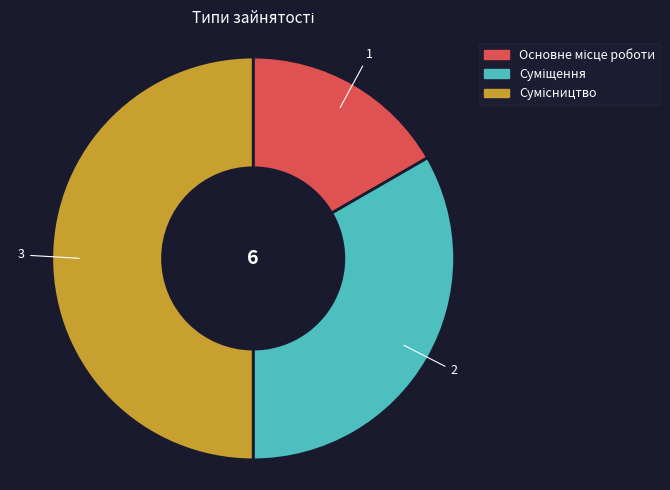

True or false: Основне місце роботи accounts for 17% of the total.

True